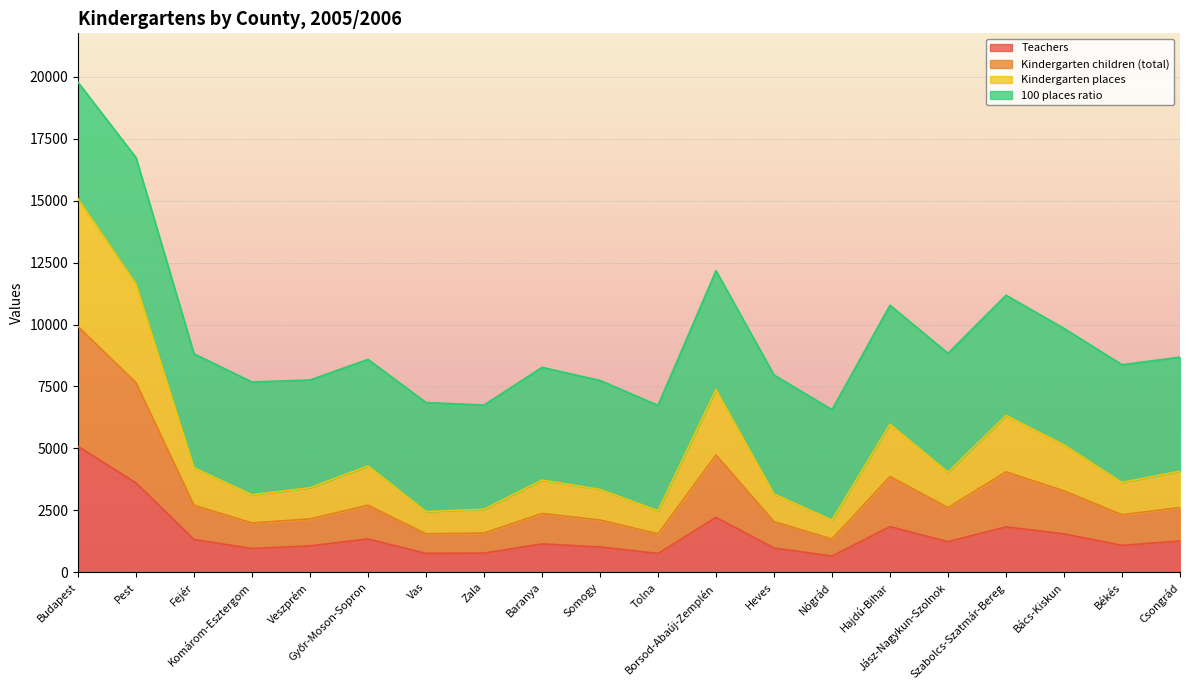

What is the minimum value for Teachers?

654.0